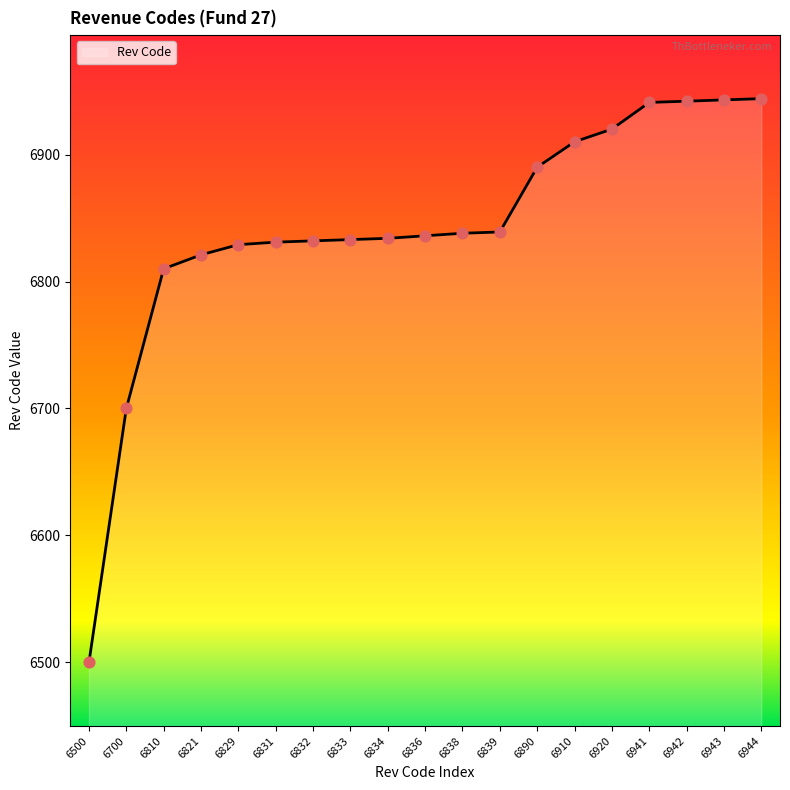

What is the change in value from 6700 to 6839?

+139